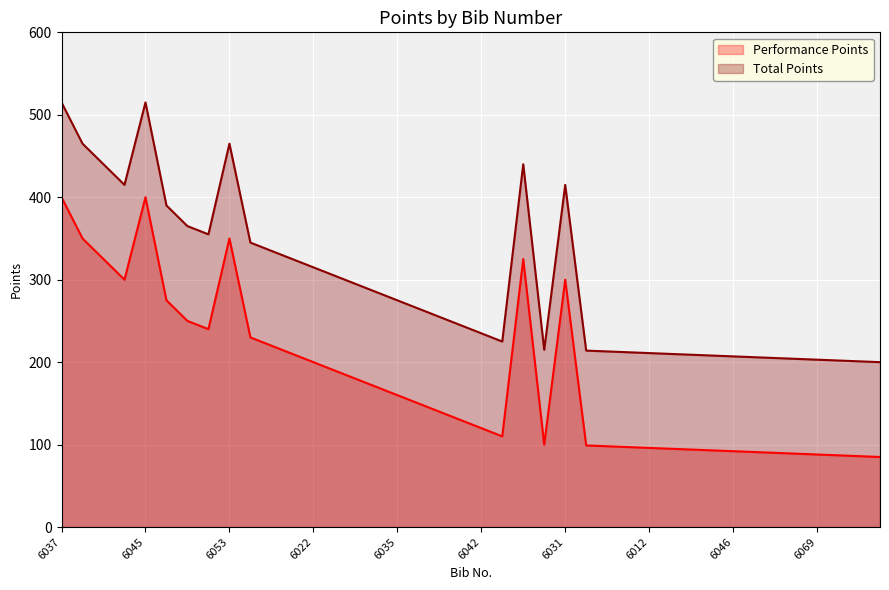

Rank the series at 6046 from lowest to highest value.

Performance Points, Total Points